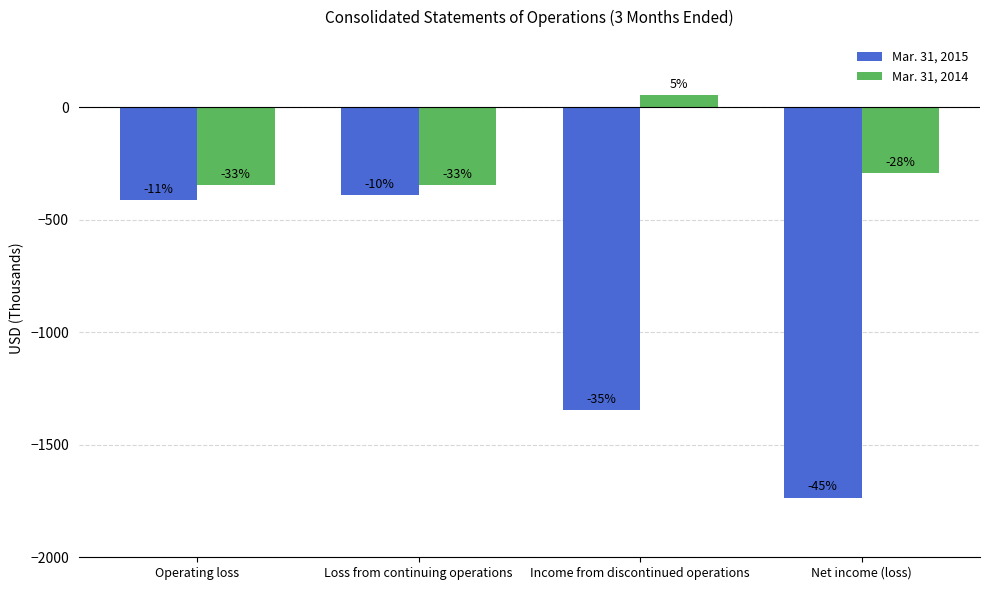

Rank the categories by Mar. 31, 2015 value from highest to lowest.

Loss from continuing operations, Operating loss, Income from discontinued operations, Net income (loss)